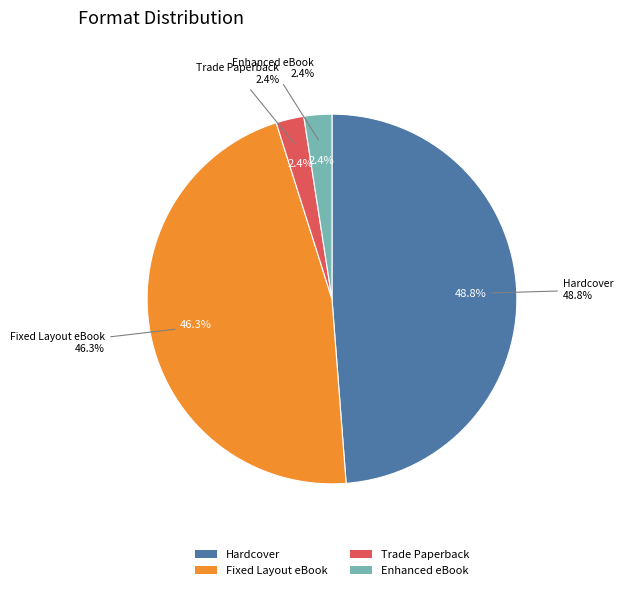

Which category has the smallest portion of the pie?

Trade Paperback